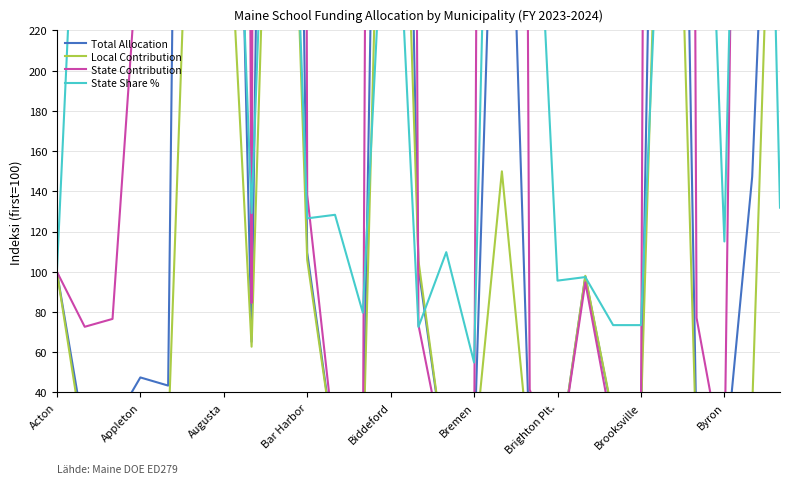

Reading right to left, transcribe all the data shown in this chart.

Total Allocation: 479.1	147.3	1.5	16.0	803.0	27.5	27.2	97.6	2.3	10.9	453.9	8.7	3.6	101.8	803.7	1.6	10.0	109.5	1081.5	65.2	672.3	1237.9	43.4	47.4	23.7	18.1	100.0
Local Contribution: 459.6	32.3	1.5	8.2	493.8	28.5	28.2	98.0	2.4	7.1	149.9	9.2	3.6	105.4	539.2	1.6	9.6	105.9	523.6	62.7	331.6	413.0	17.5	18.2	17.0	11.1	100.0
State Contribution: 632.9	1049.2	1.7	77.0	3229.4	20.2	20.0	94.7	2.2	41.4	2839.0	4.8	4.0	73.5	2879.9	1.2	12.8	138.3	5459.9	84.4	3345.8	7711.3	246.3	277.2	76.5	72.6	100.0
State Share %: 131.9	712.4	115.0	481.4	402.7	73.5	73.5	97.3	95.6	377.9	625.7	54.9	109.7	72.6	358.4	79.6	128.3	126.5	505.3	129.2	497.3	623.0	568.1	584.1	323.0	401.8	100.0